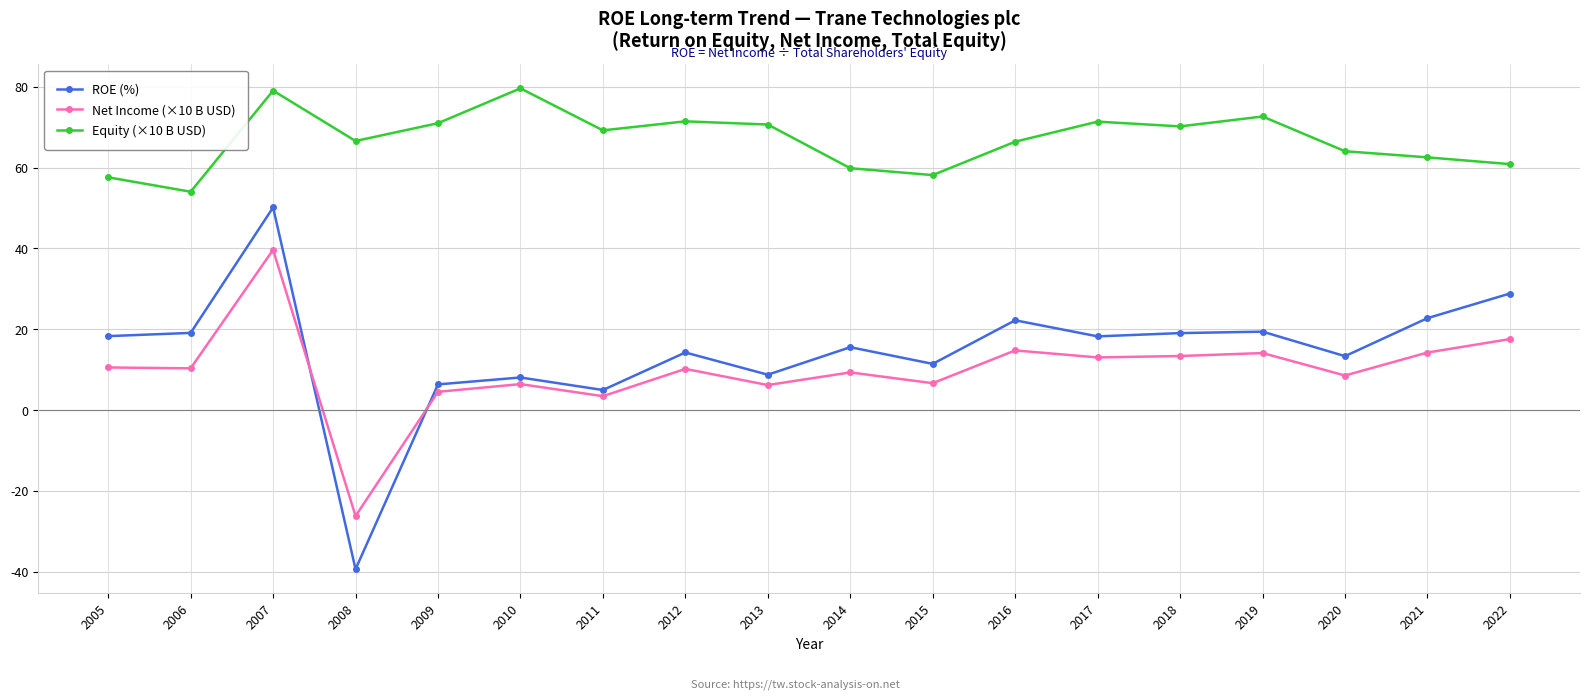

True or false: ROE (%) has more than 1 points higher than both neighbors.

True